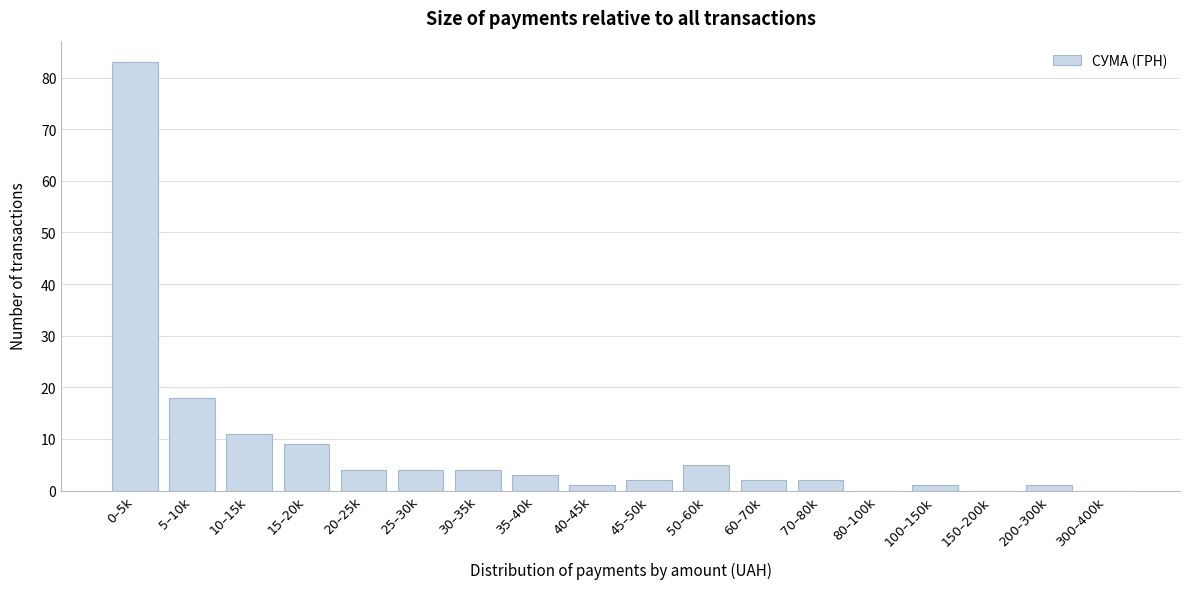

Reading right to left, transcribe all the data shown in this chart.

300–400k=0	200–300k=1	150–200k=0	100–150k=1	80–100k=0	70–80k=2	60–70k=2	50–60k=5	45–50k=2	40–45k=1	35–40k=3	30–35k=4	25–30k=4	20–25k=4	15–20k=9	10–15k=11	5–10k=18	0–5k=83